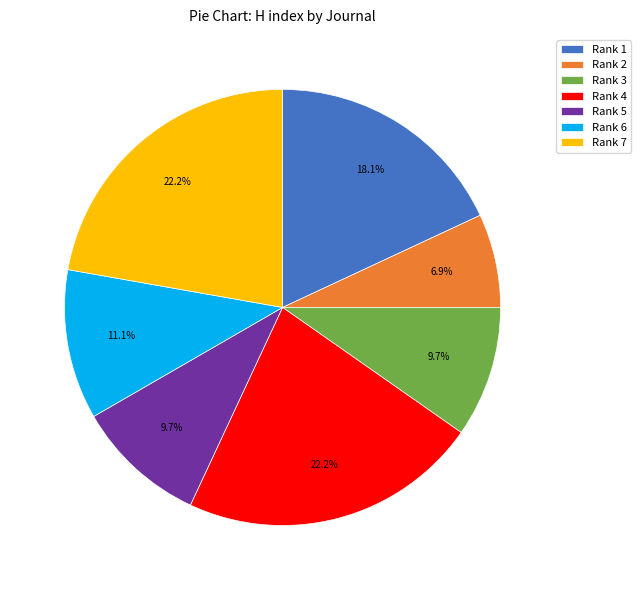

Does Rank 1 account for over 50% of the chart?

No